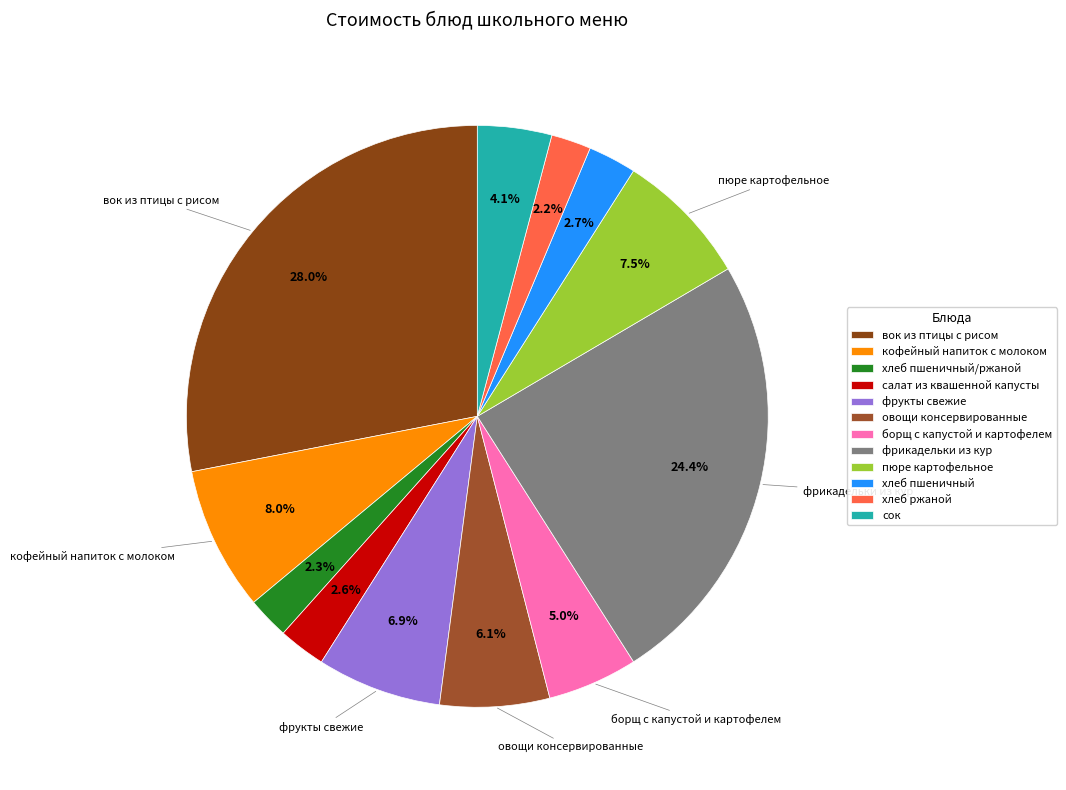

How many slices are in this pie chart?

12